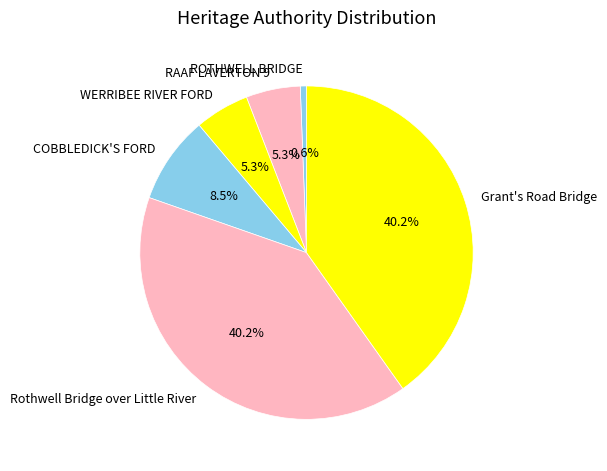

To the nearest percent, what is the average slice percentage?

17%